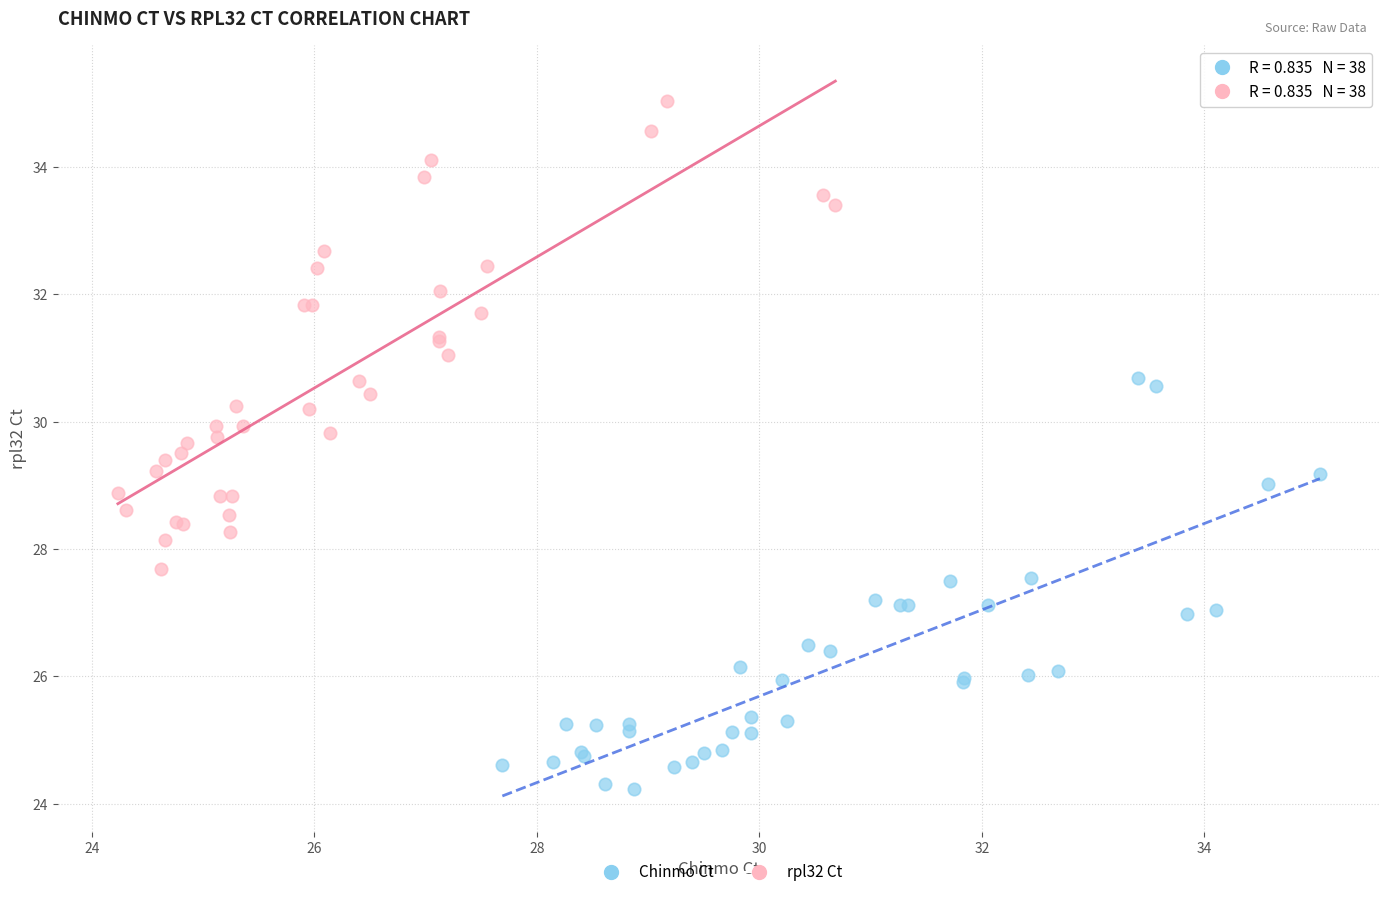

Which series has the widest spread of Y values?

rpl32 Ct